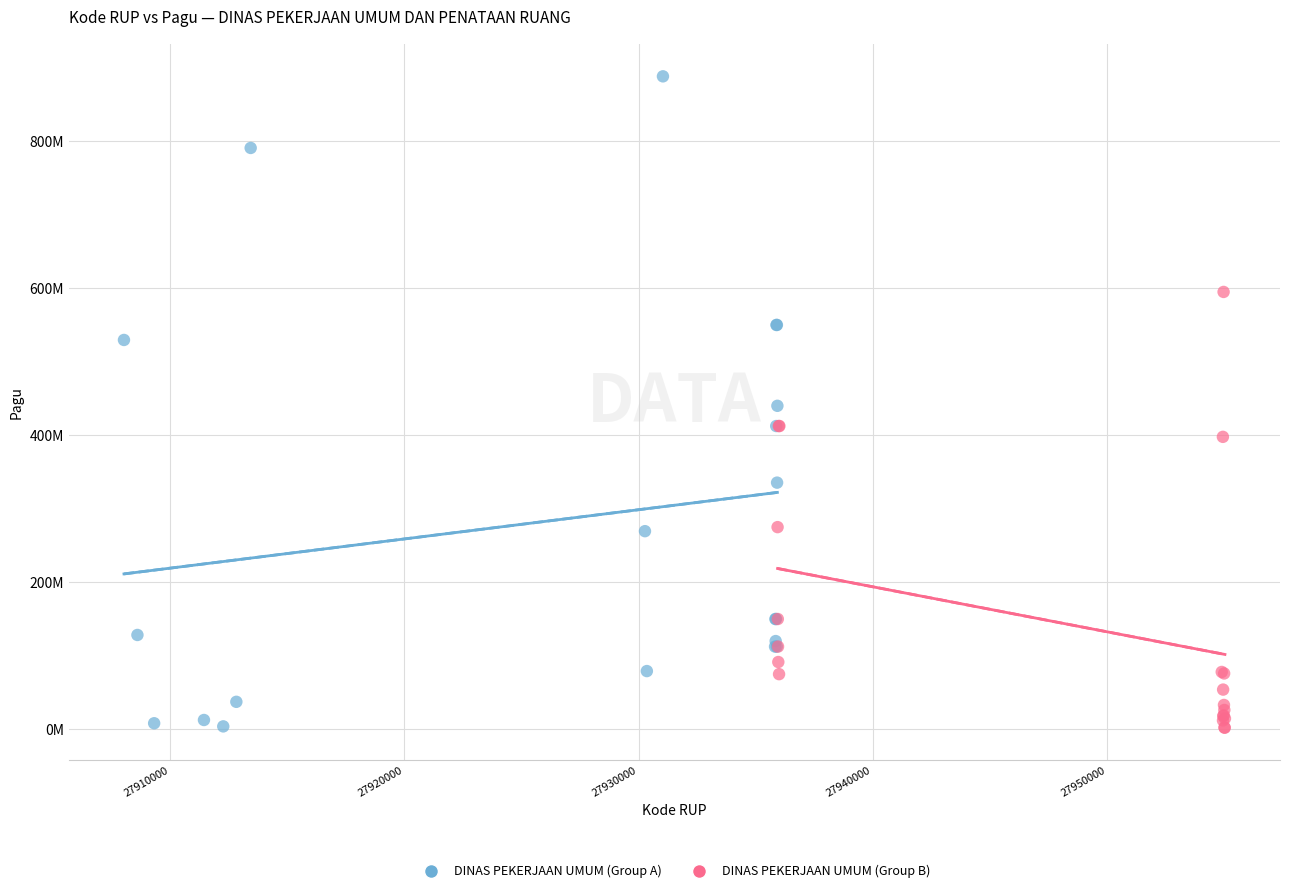

What are all the series names shown in the legend?

DINAS PEKERJAAN UMUM (Group A), DINAS PEKERJAAN UMUM (Group B)